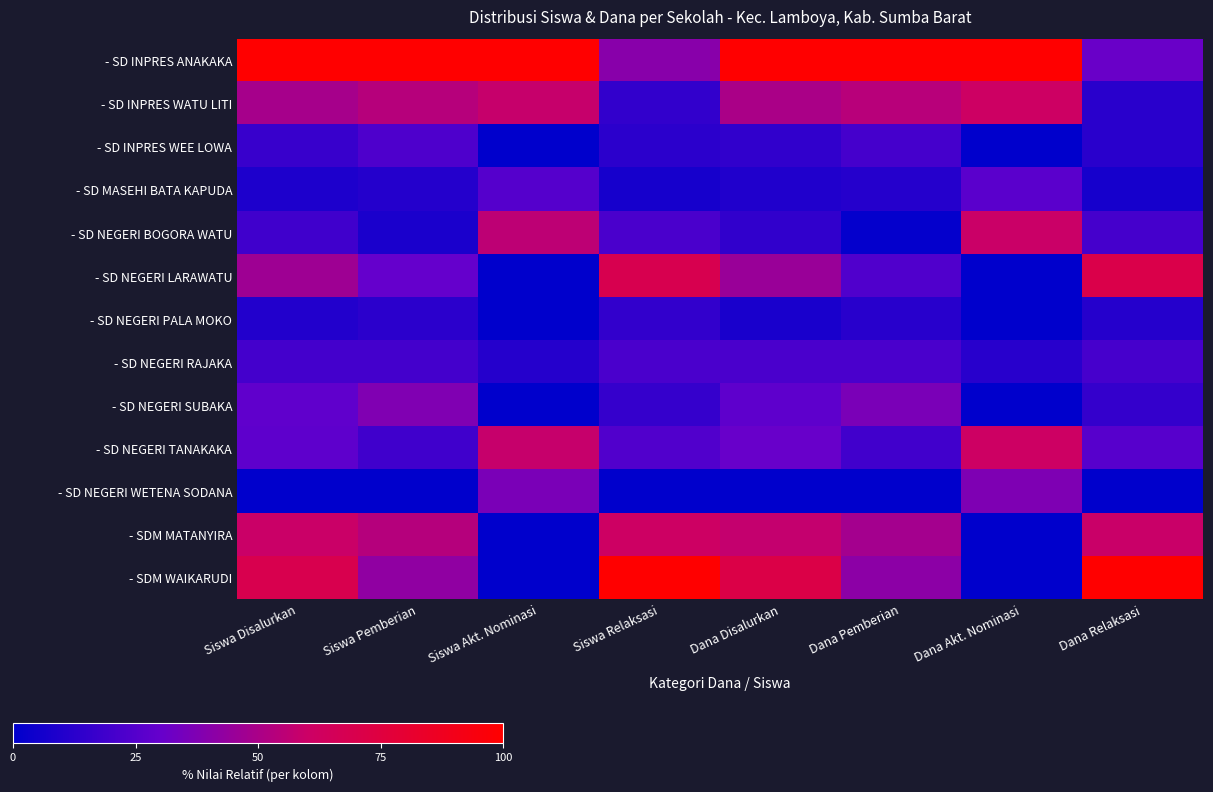

At Siswa Pemberian, list the series in order from largest to smallest.

- SD INPRES ANAKAKA, - SD INPRES WATU LITI, - SDM MATANYIRA, - SDM WAIKARUDI, - SD NEGERI SUBAKA, - SD NEGERI LARAWATU, - SD INPRES WEE LOWA, - SD NEGERI RAJAKA, - SD NEGERI TANAKAKA, - SD NEGERI PALA MOKO, - SD MASEHI BATA KAPUDA, - SD NEGERI BOGORA WATU, - SD NEGERI WETENA SODANA